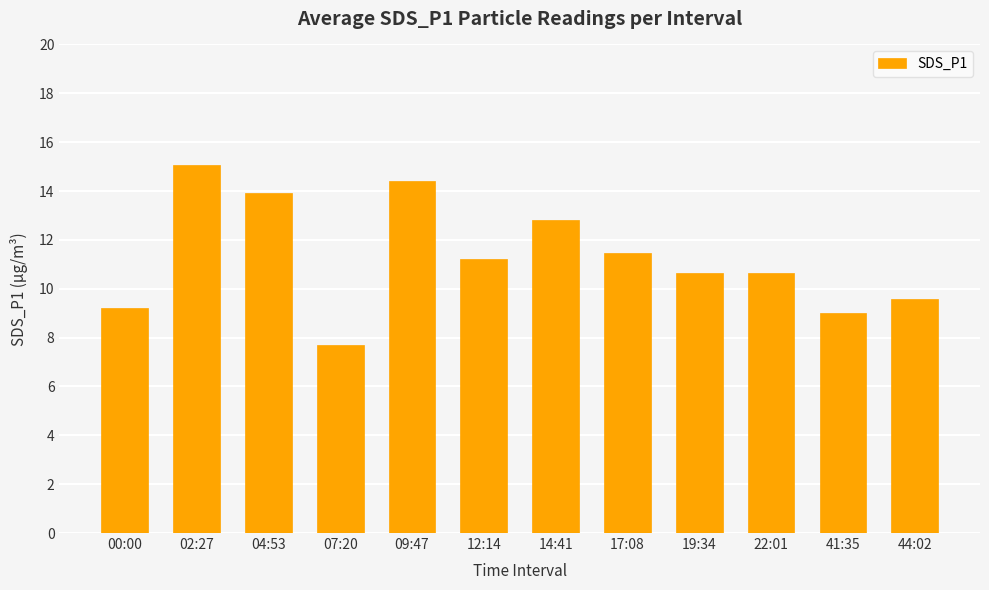

Which label corresponds to the largest value in the chart?

02:27